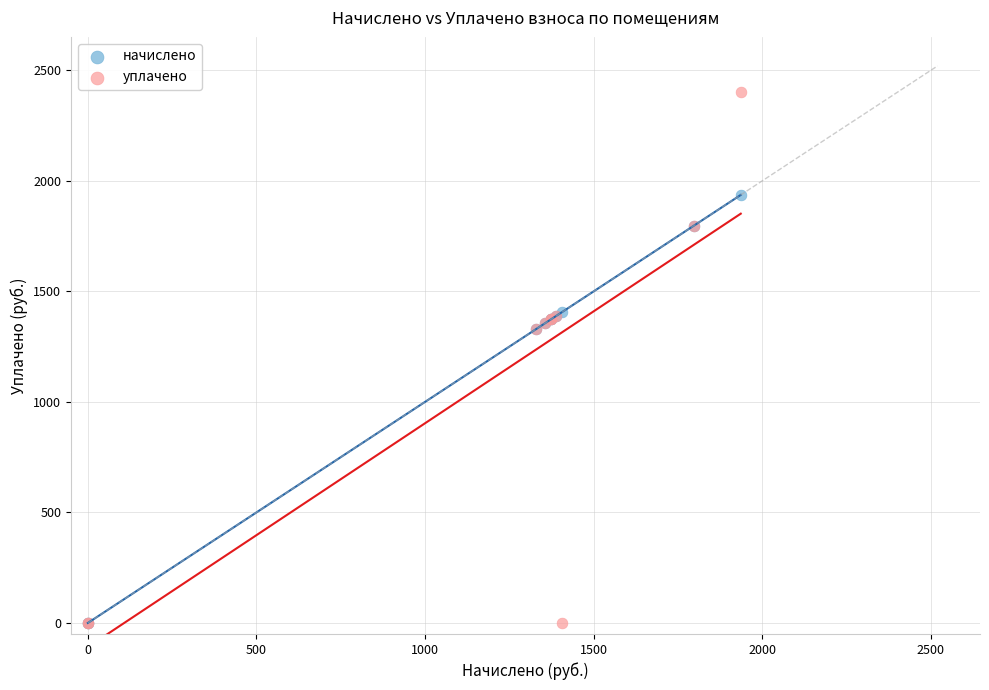

What are all the series names shown in the legend?

начислено, уплачено